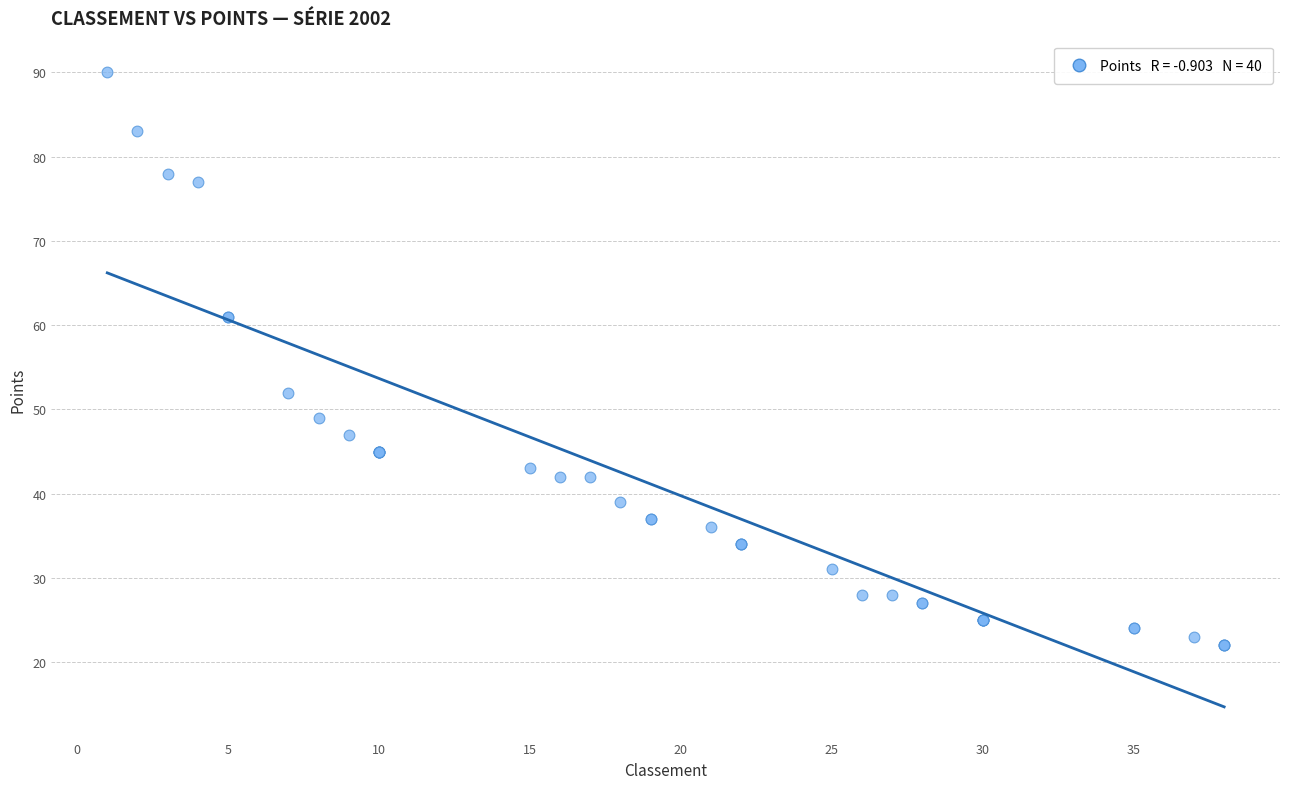

What Y value in the scatter plot is closest to 56?

52